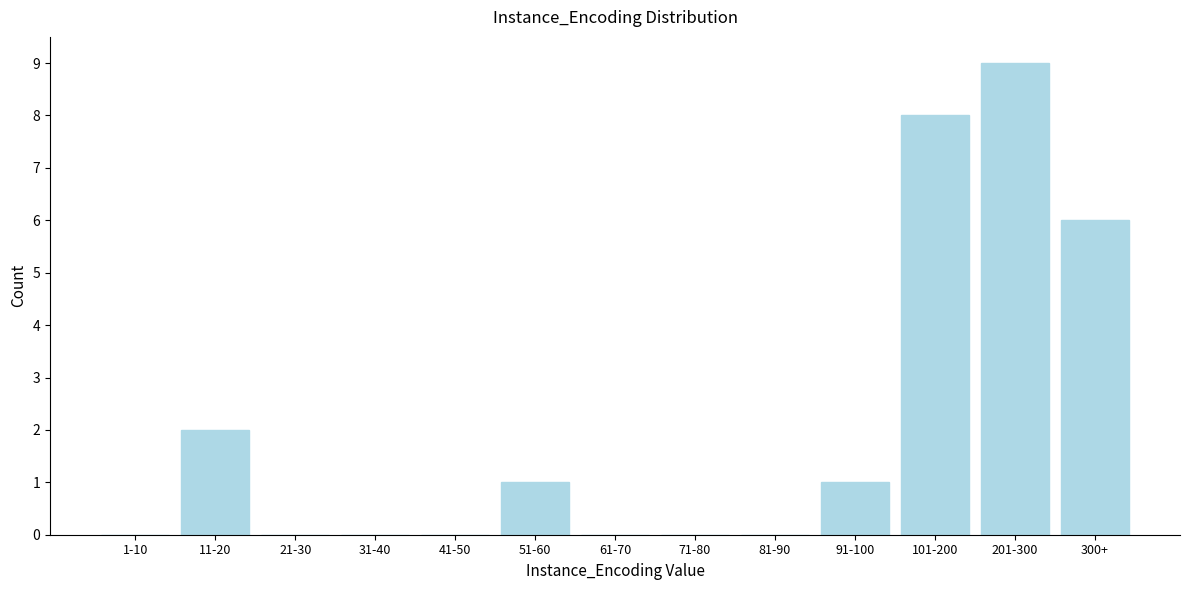

Reading right to left, extract all data points from this chart.

300+=6	201-300=9	101-200=8	91-100=1	81-90=0	71-80=0	61-70=0	51-60=1	41-50=0	31-40=0	21-30=0	11-20=2	1-10=0